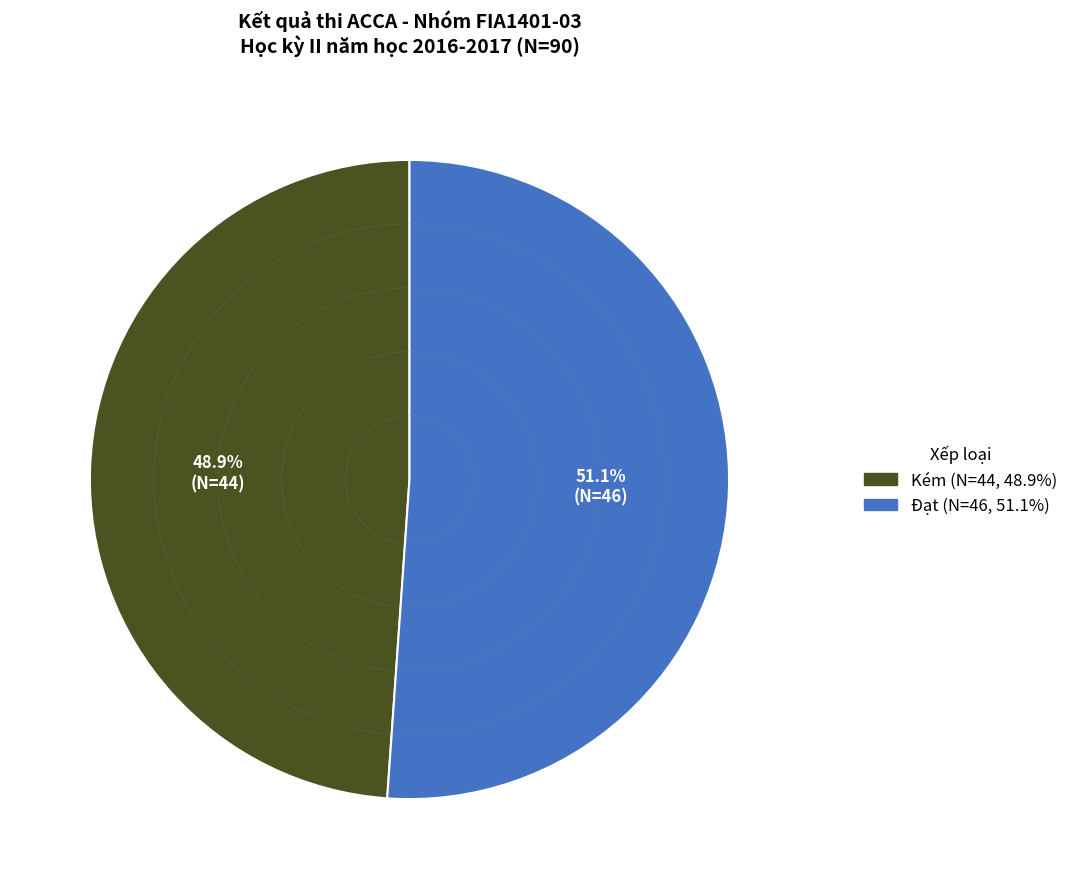

How many slices are in this pie chart?

2